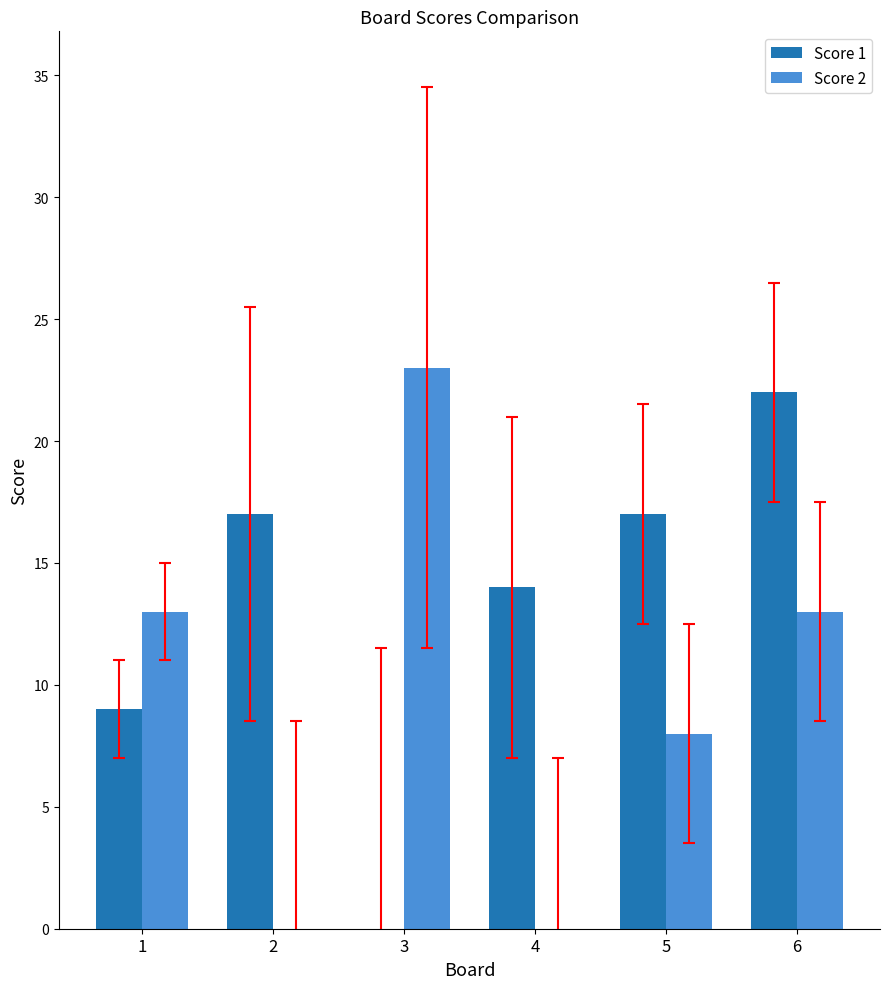

How many series are shown in this chart?

2